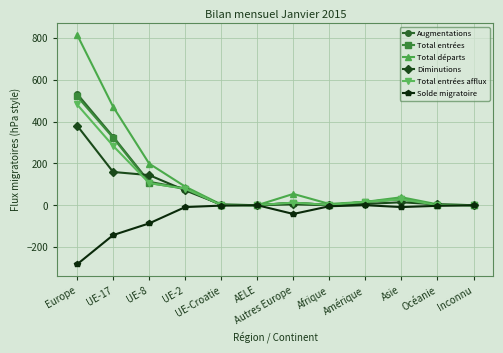

What is the average value of the Total entrées series?

91